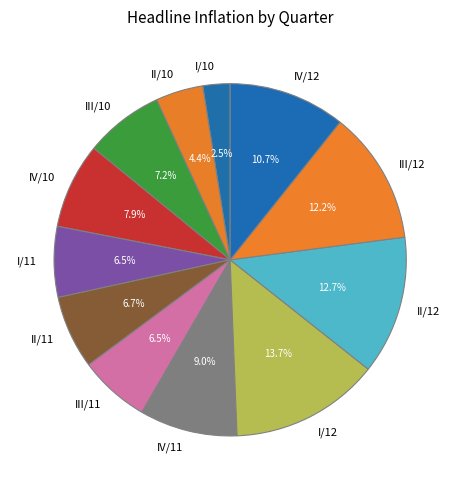

What is the largest slice in the pie chart?

I/12